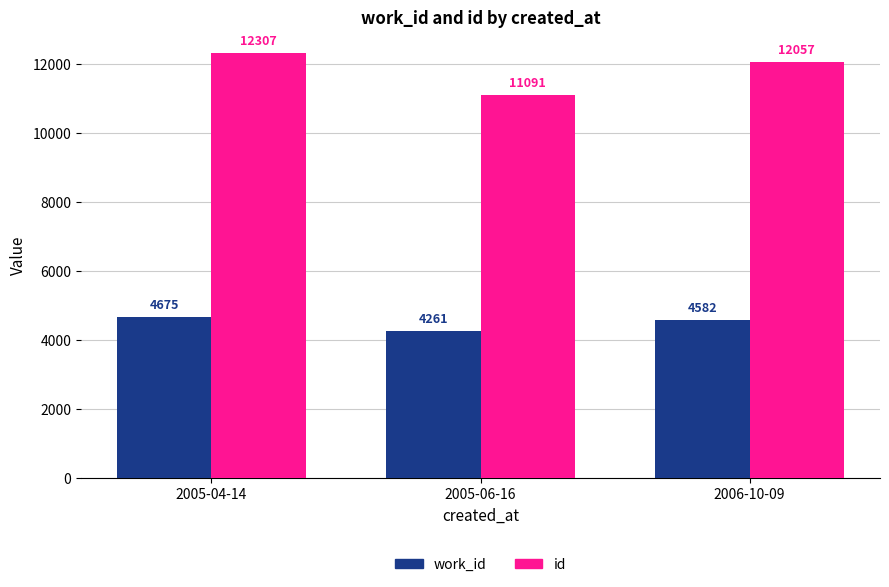

Count the number of data series in this chart.

2